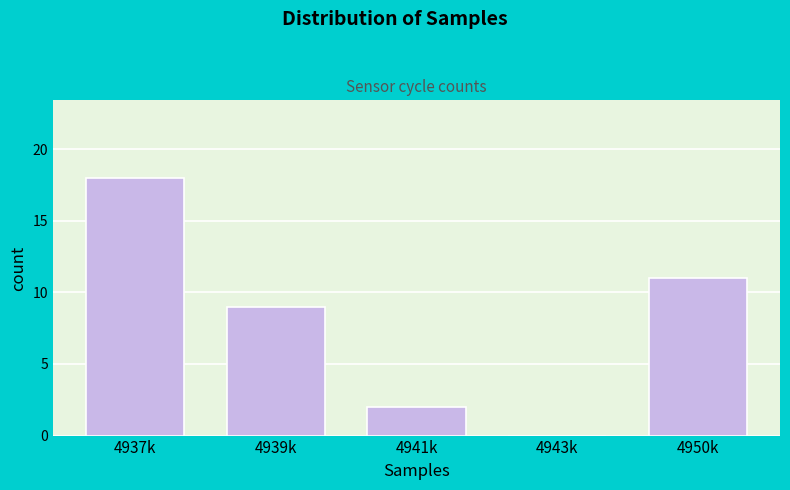

Reading left to right, what are all the values shown in this chart?

4937k=18	4939k=9	4941k=2	4943k=0	4950k=11